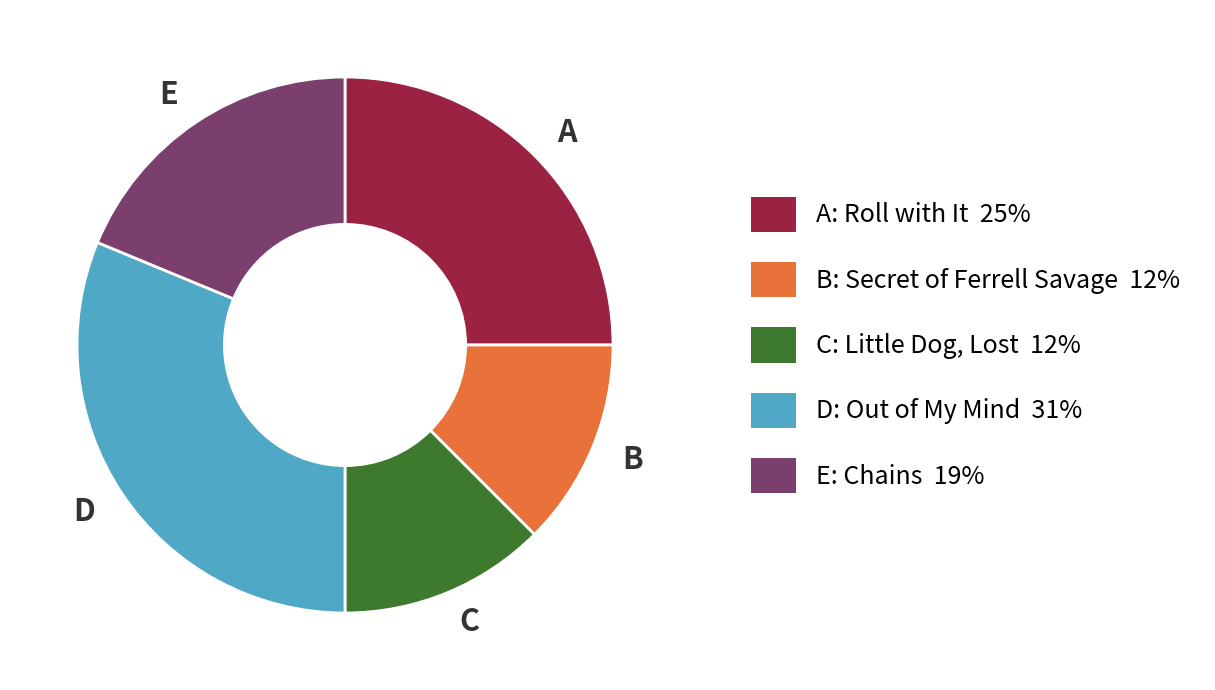

Do E and C together represent more than half of the pie?

No